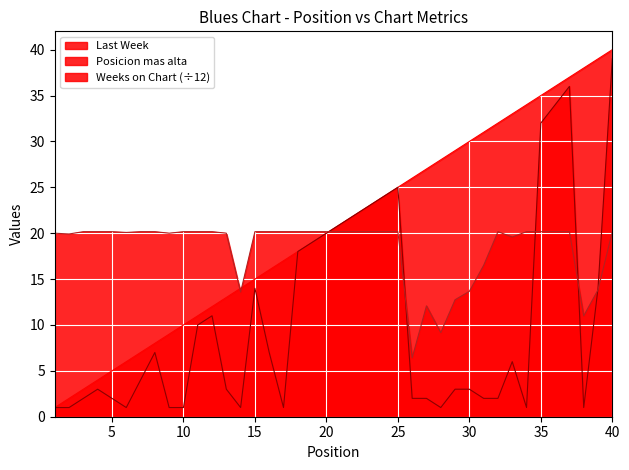

Rank the series by their average value, from highest to lowest.

Last Week, Weeks on Chart (÷12), Posicion mas alta